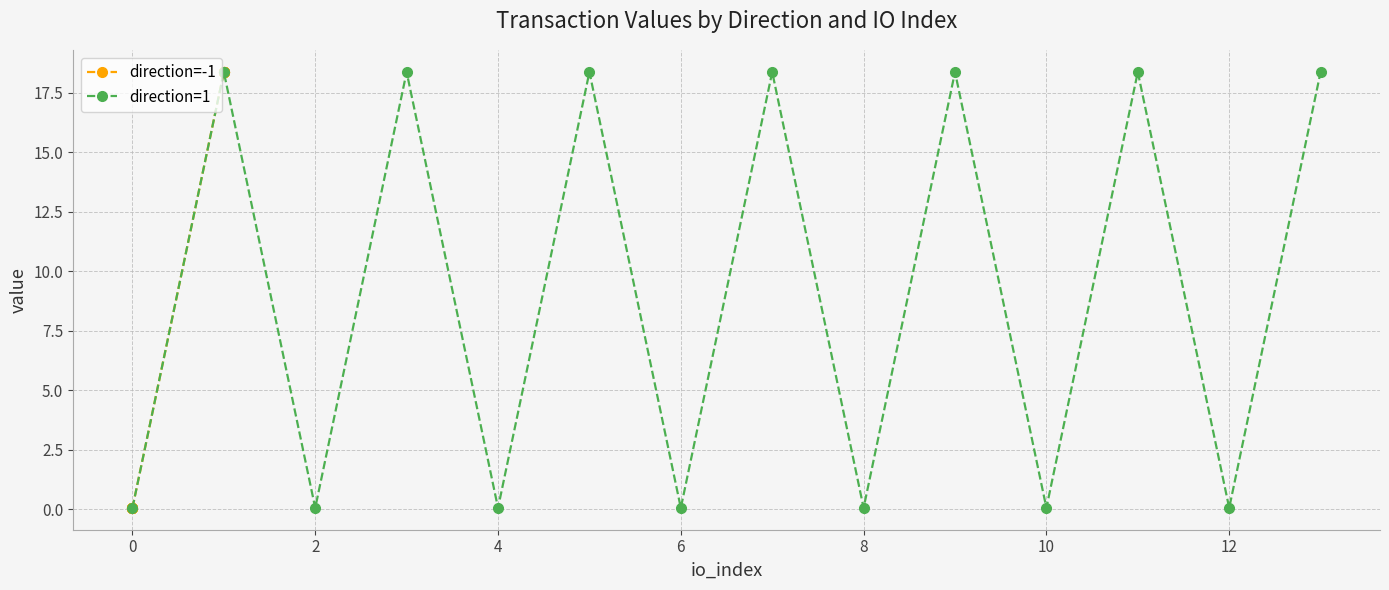

True or false: direction=1 and direction=-1 cross at least once.

False